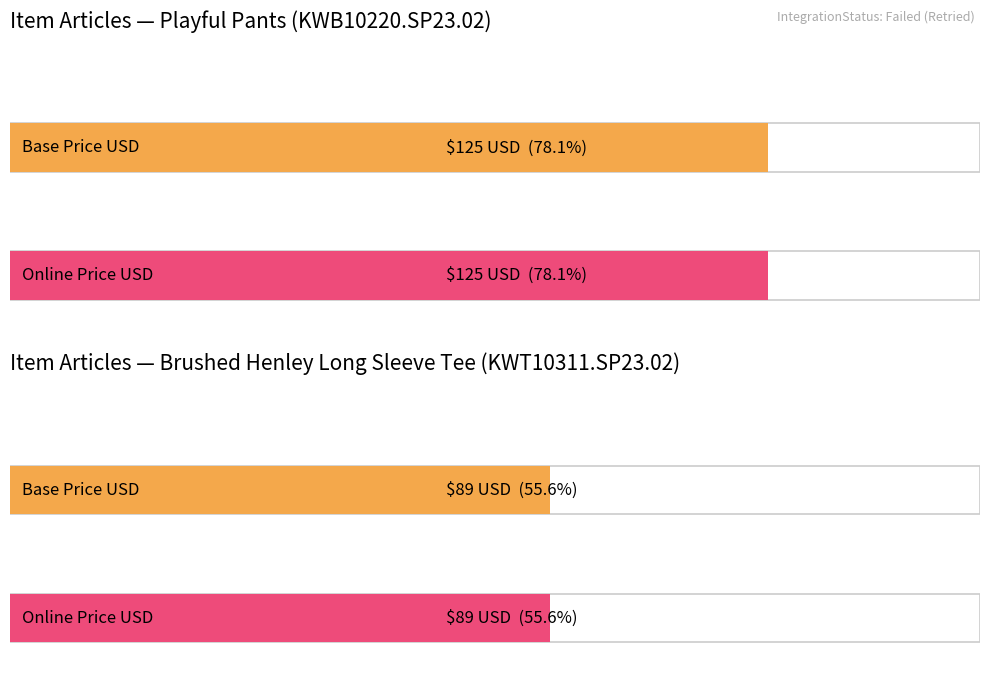

Which series has the largest total across all categories?

Base Price USD